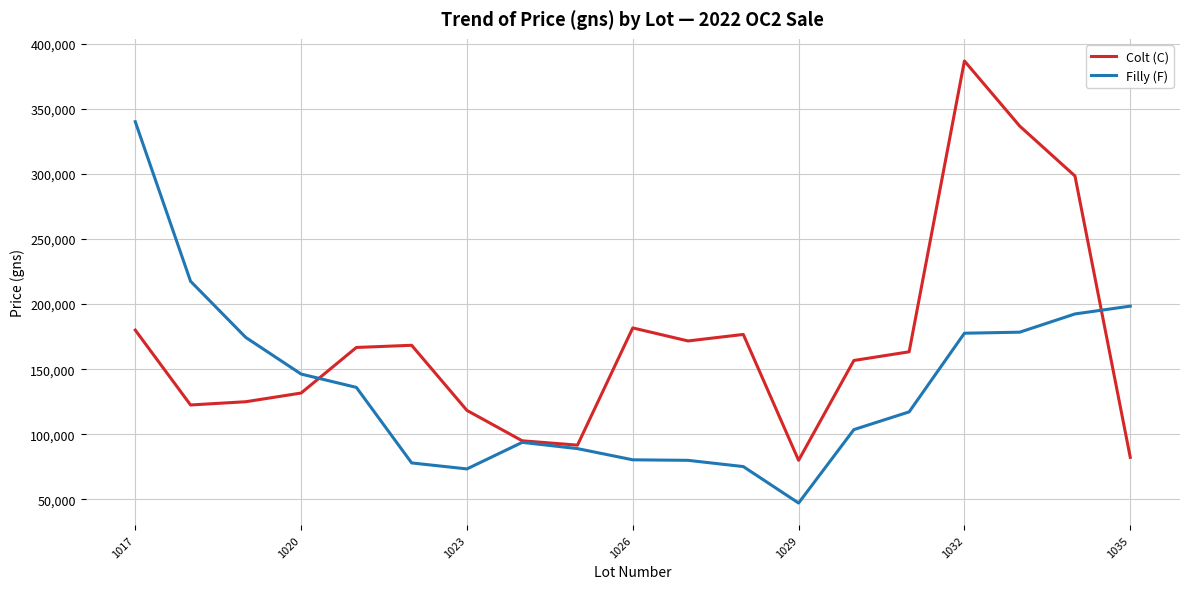

What is the maximum value for Filly (F)?

340000.0